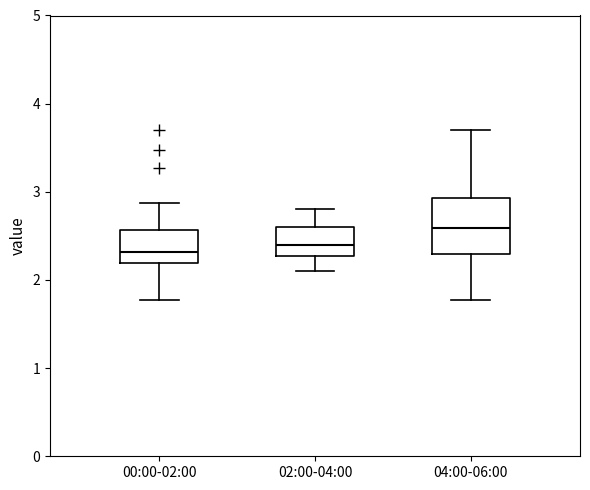

Comparing the boxes themselves (not the whiskers), which one is the tallest?

04:00-06:00